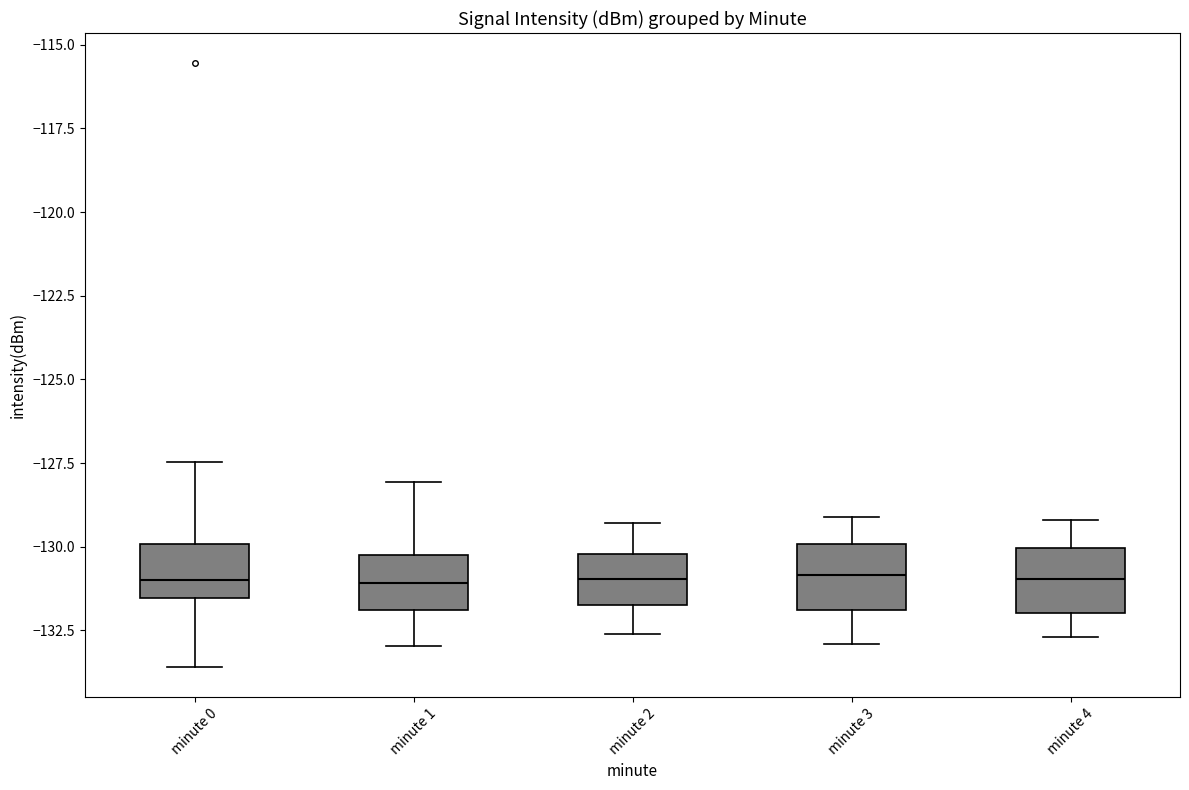

Reading left to right, read every box against the y-axis: the position of its median line, the range the box covers, and the ends of its whiskers. The values are not printed on the chart, so give them approximately, as read against the axis.

minute 0: median -131.0, box -131.5 to -130.0, whiskers -133.5 to -127.5
minute 1: median -131.0, box -132.0 to -130.5, whiskers -133.0 to -128.0
minute 2: median -131.0, box -131.5 to -130.0, whiskers -132.5 to -129.5
minute 3: median -131.0, box -132.0 to -130.0, whiskers -133.0 to -129.0
minute 4: median -131.0, box -132.0 to -130.0, whiskers -132.5 to -129.0